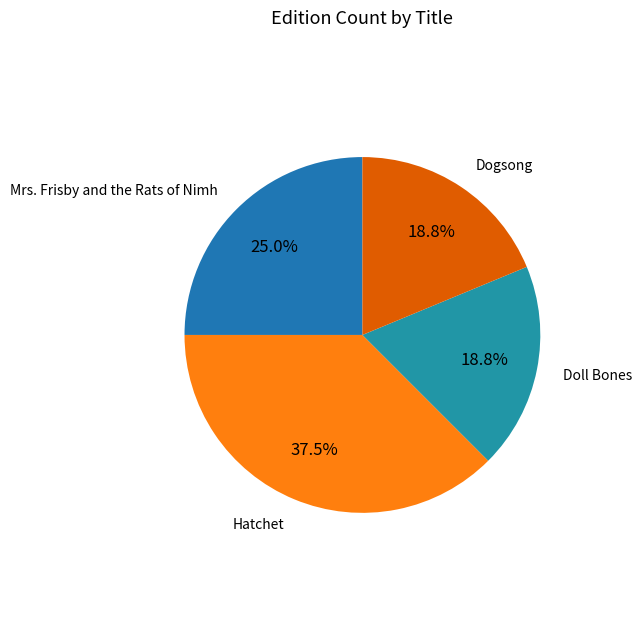

To the nearest percent, what is the average slice percentage?

25%